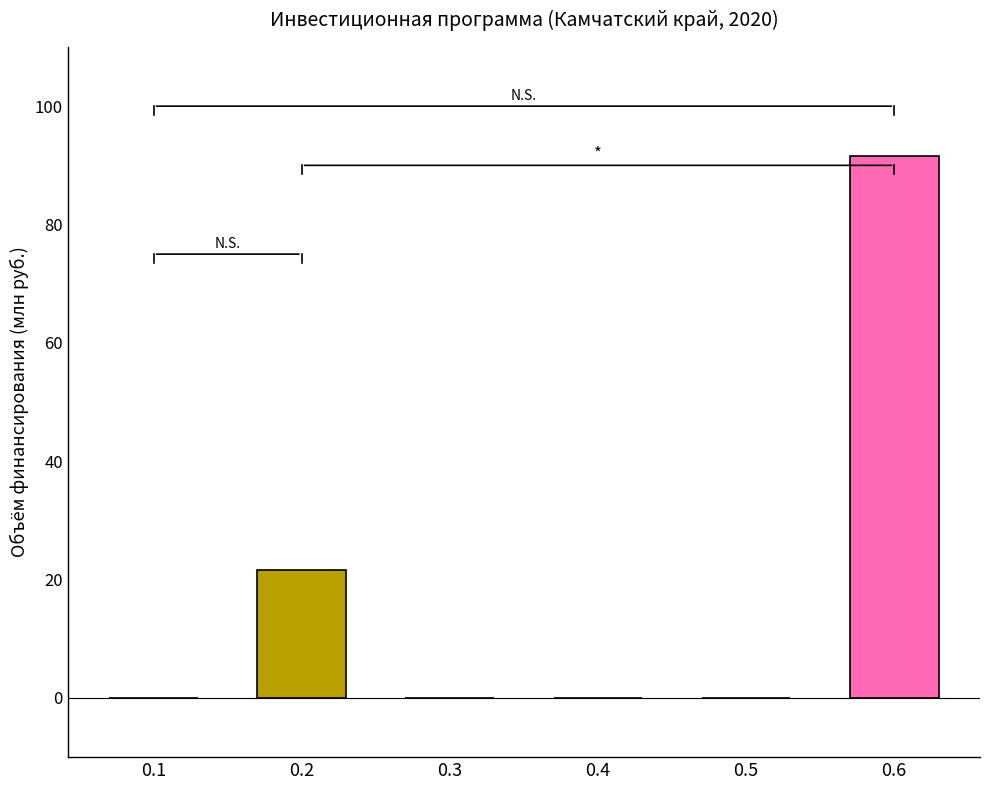

How many bars are there in total?

6